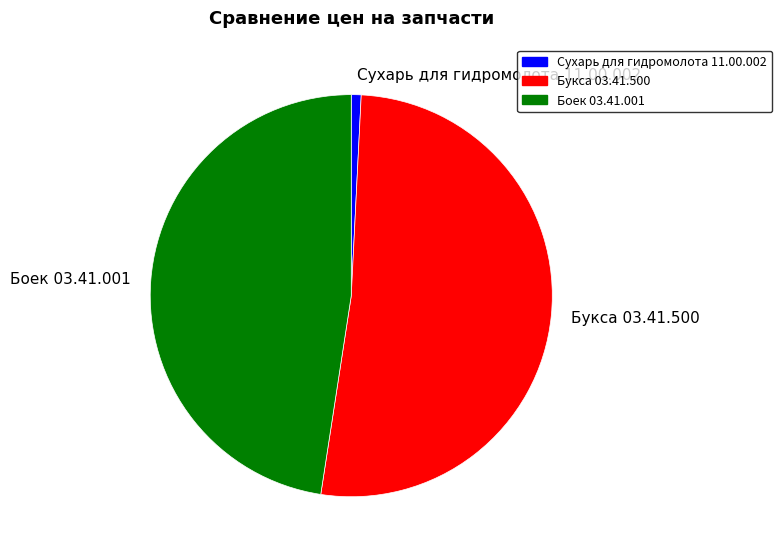

Which has a higher value, Сухарь для гидромолота 11.00.002 or Букса 03.41.500?

Букса 03.41.500